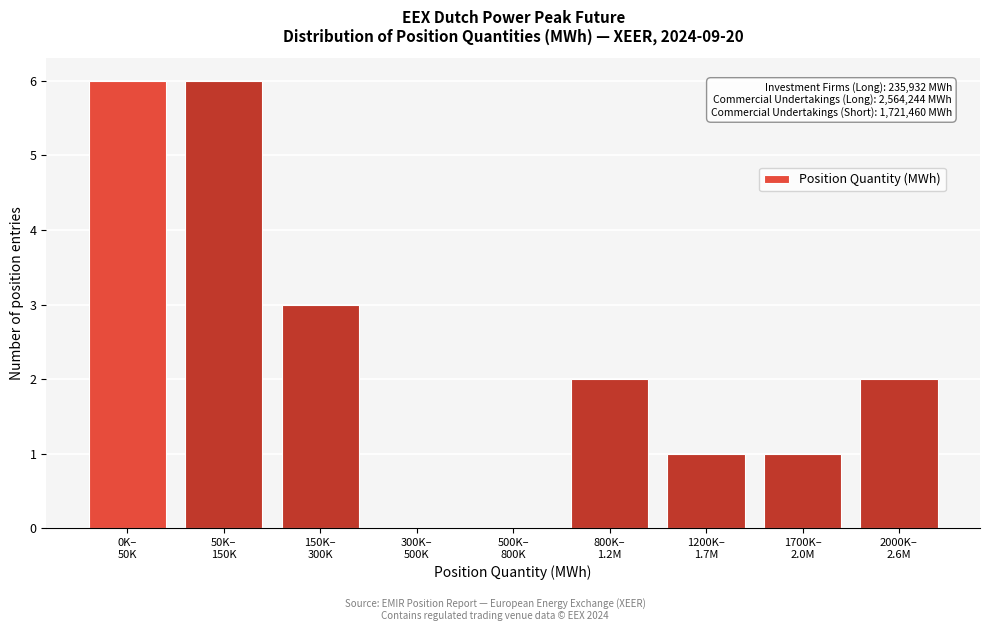

What is the greatest value displayed?

6